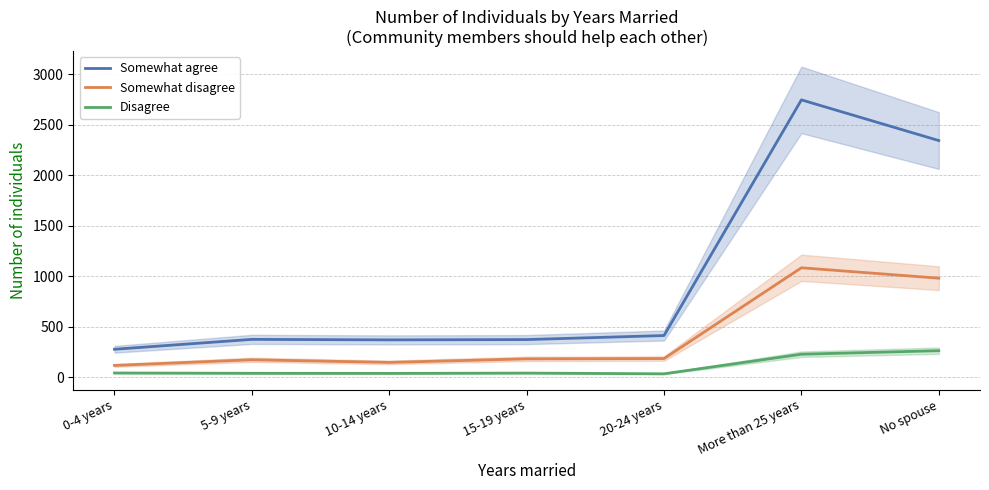

What is the label of the 6th point from the right?

5-9 years